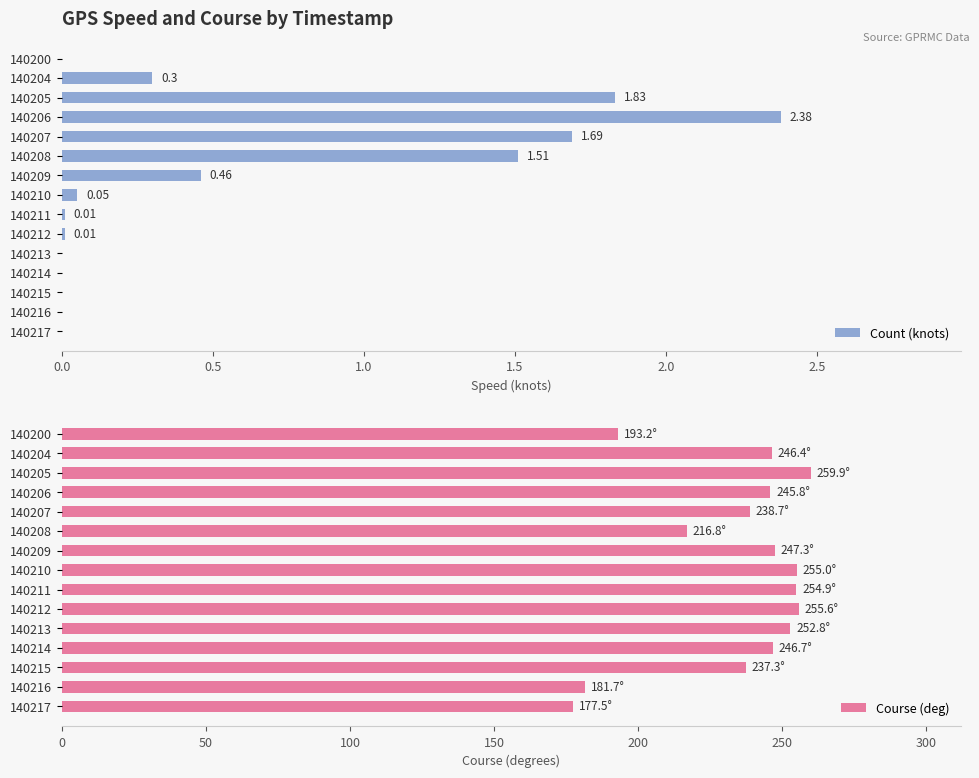

What is the sum of all Course (deg) values?

3509.6